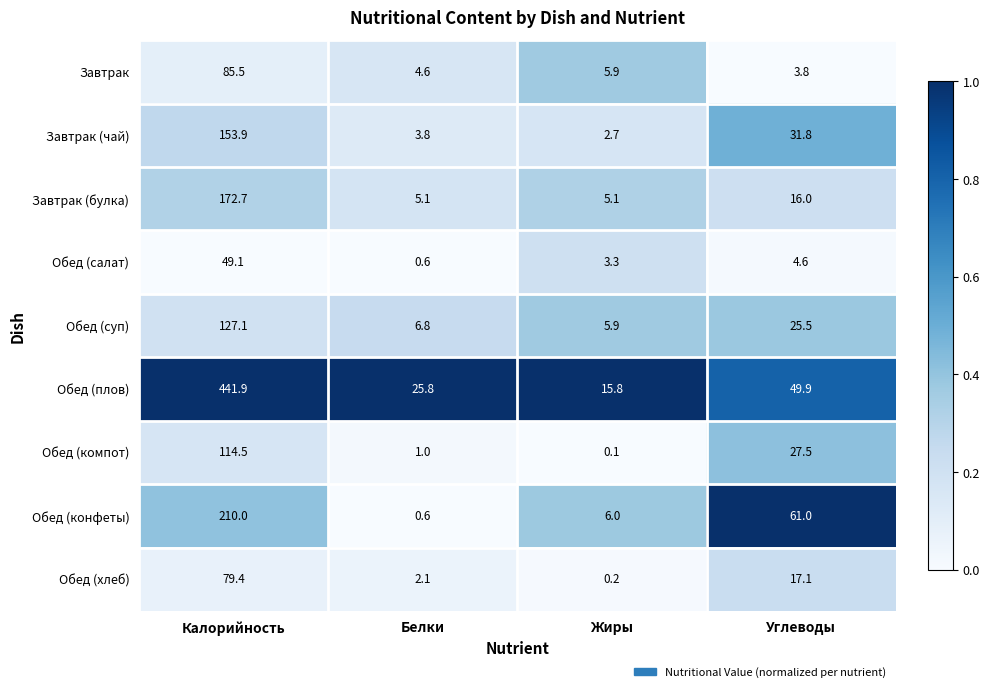

What is the difference between the second highest and minimum values in the Обед (салат) series?

4.0